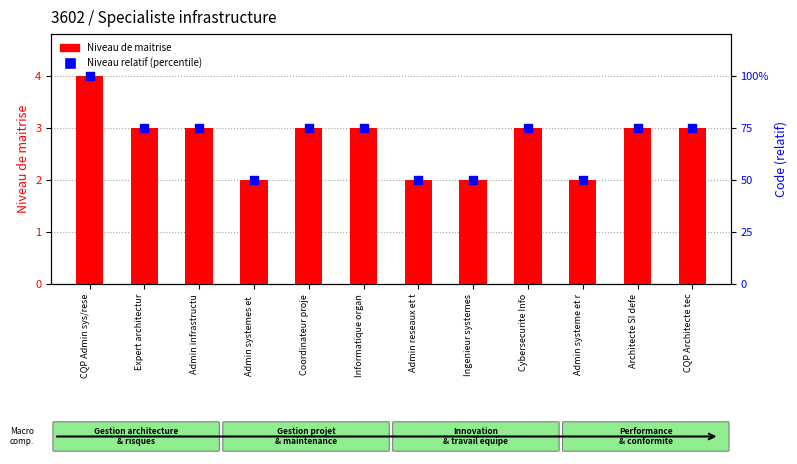

Which series has the largest Y range (max minus min)?

Niveau de maitrise